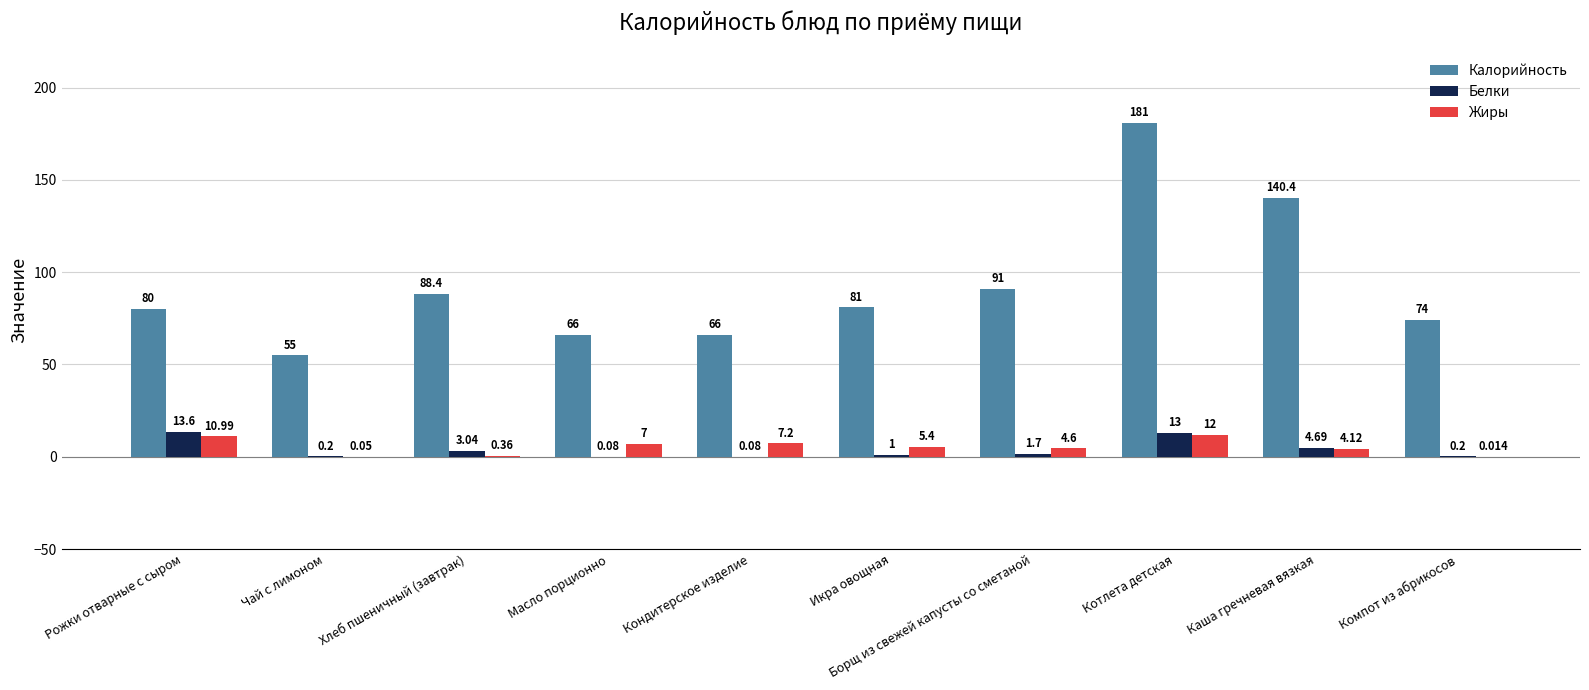

Which category has the highest value in the Жиры series?

Котлета детская